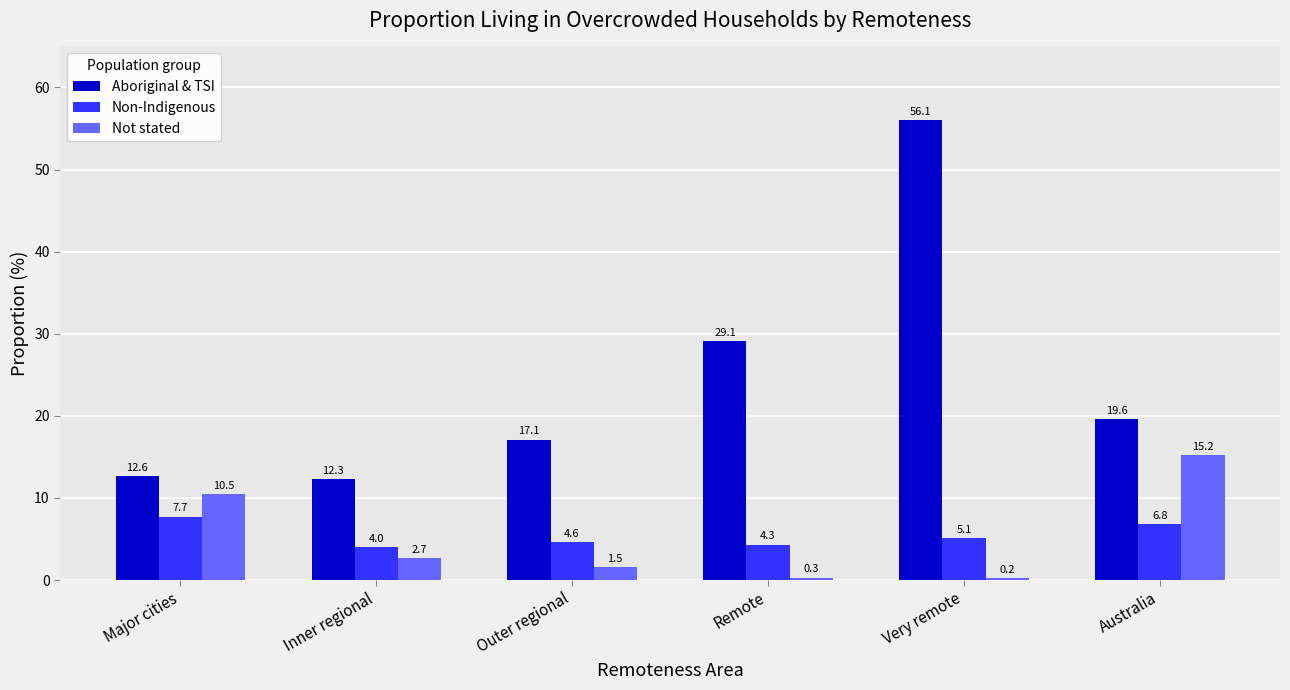

Reading right to left, what are all the values shown in this chart?

Aboriginal & TSI: Australia=19.6	Very remote=56.1	Remote=29.1	Outer regional=17.1	Inner regional=12.3	Major cities=12.6
Non-Indigenous: Australia=6.8	Very remote=5.1	Remote=4.3	Outer regional=4.6	Inner regional=4.0	Major cities=7.7
Not stated: Australia=15.2	Very remote=0.2	Remote=0.3	Outer regional=1.5	Inner regional=2.7	Major cities=10.5